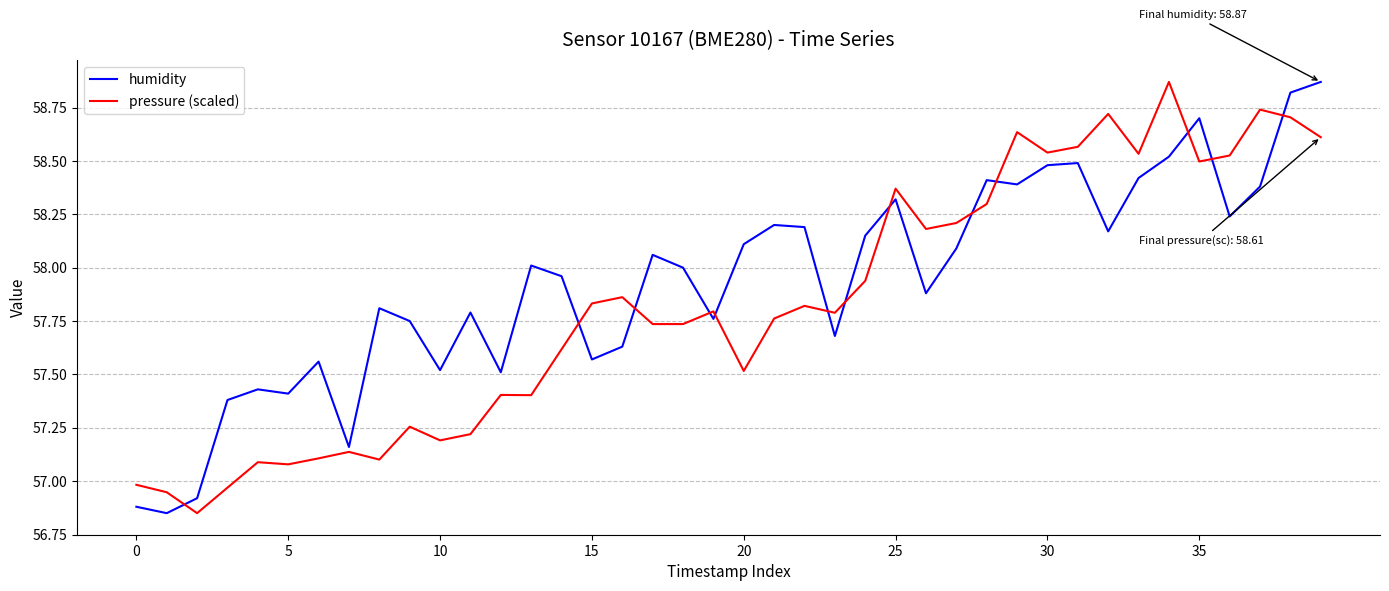

What is the difference between the maximum and minimum values in the humidity series?

2.0